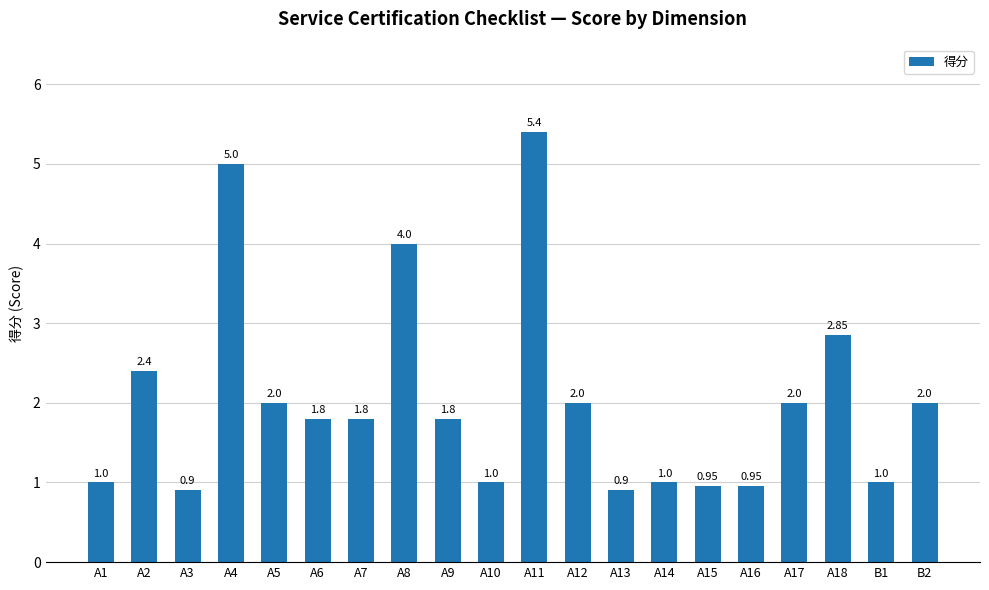

How many data points are less than 1?

4